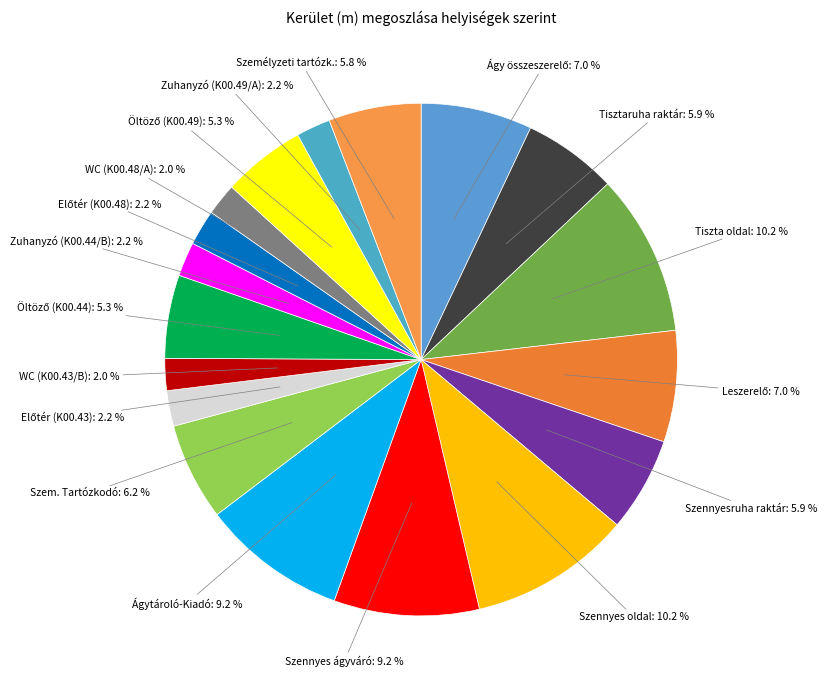

How many segments does this pie chart have?

18